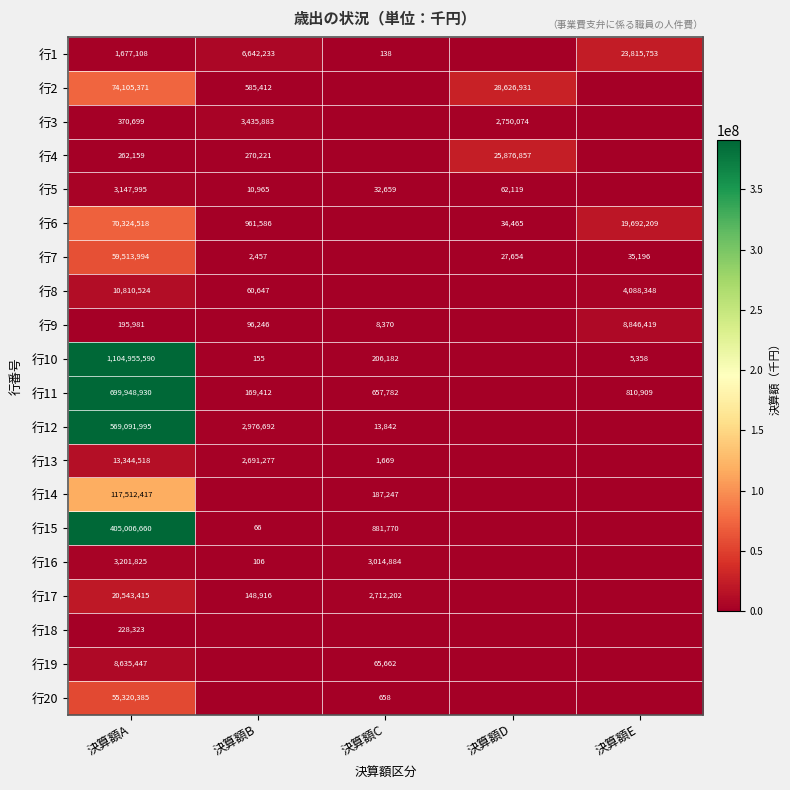

What is the total value across all series at 決算額A?

3218197854